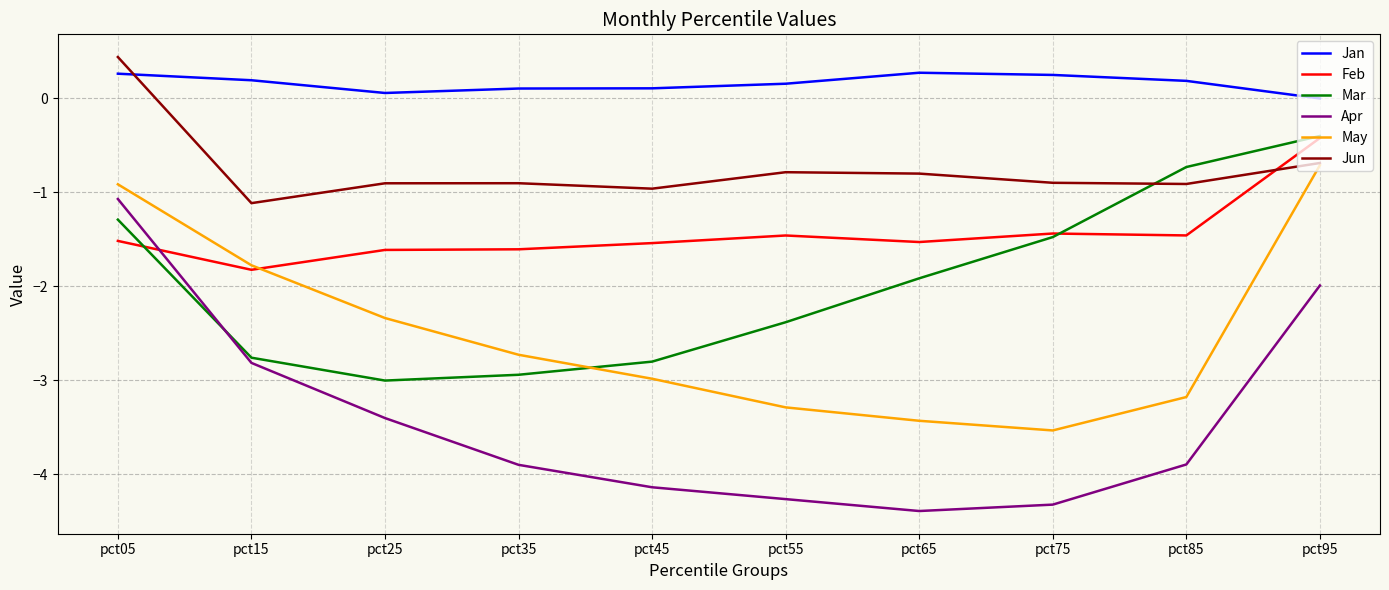

Rank the series at pct65 from lowest to highest value.

Apr, May, Mar, Feb, Jun, Jan